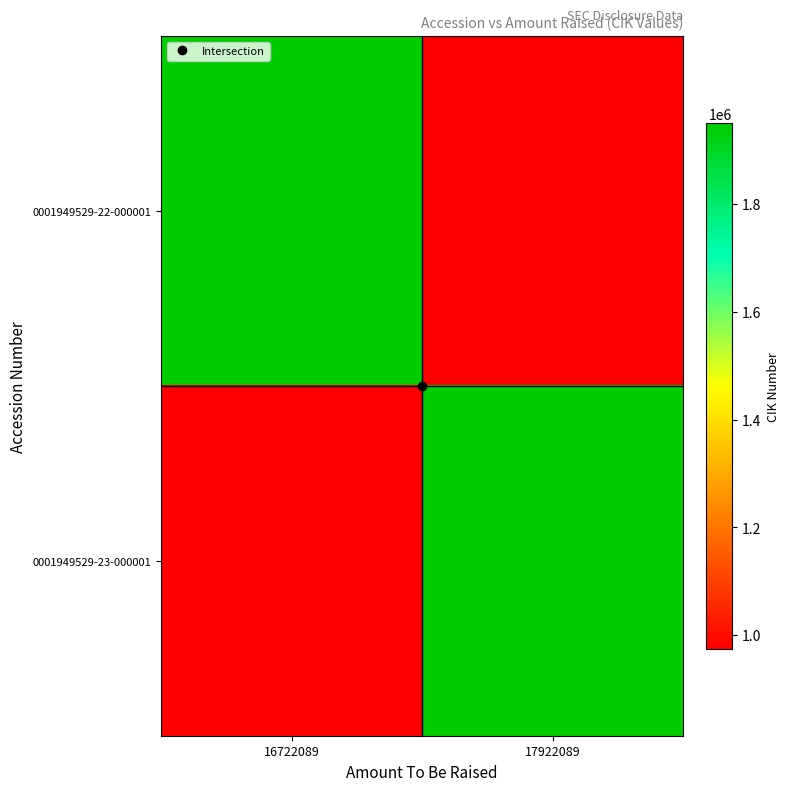

What is the spread (max minus min) of values at 16722089?

974764.5